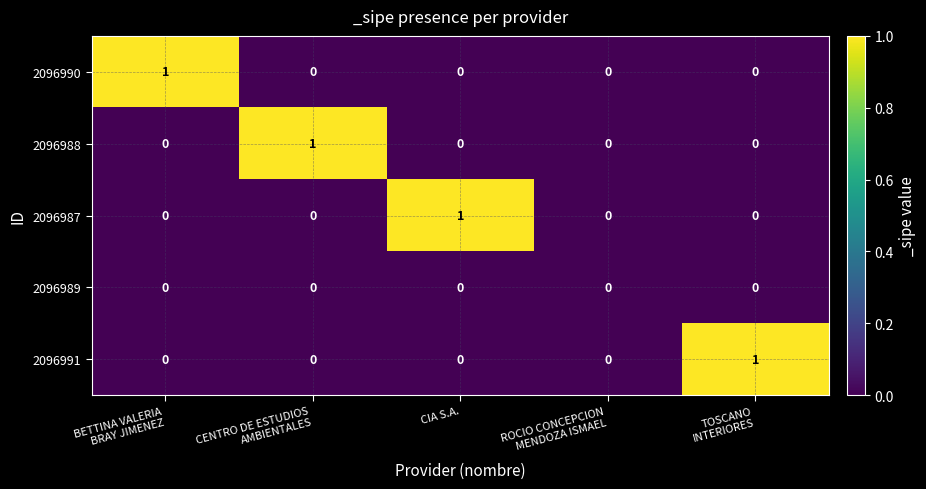

How many 2096987 values are between 0 and 1?

5